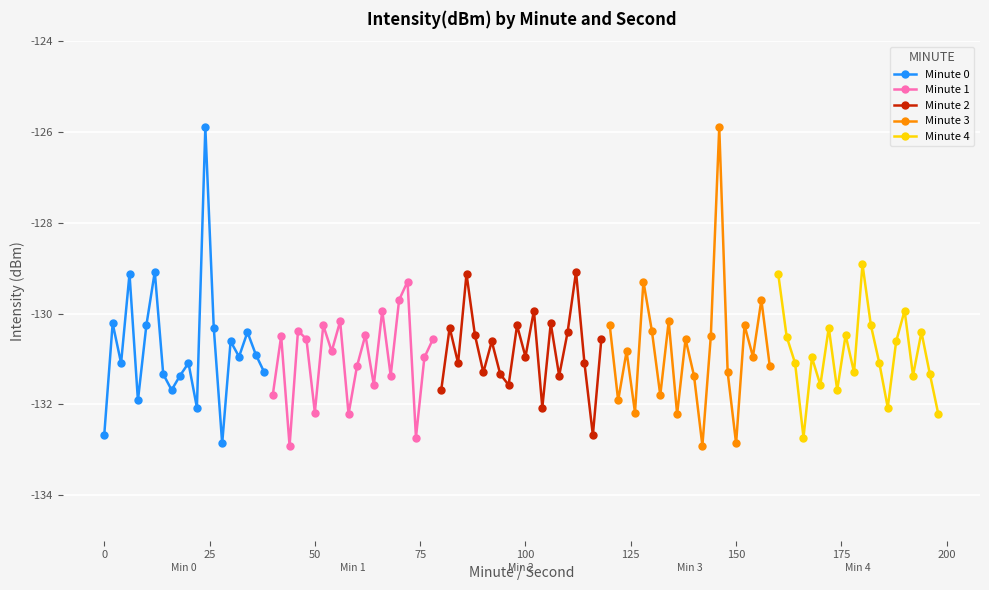

What is the value of the Minute 0 point at the 12th from the left?

-132.1